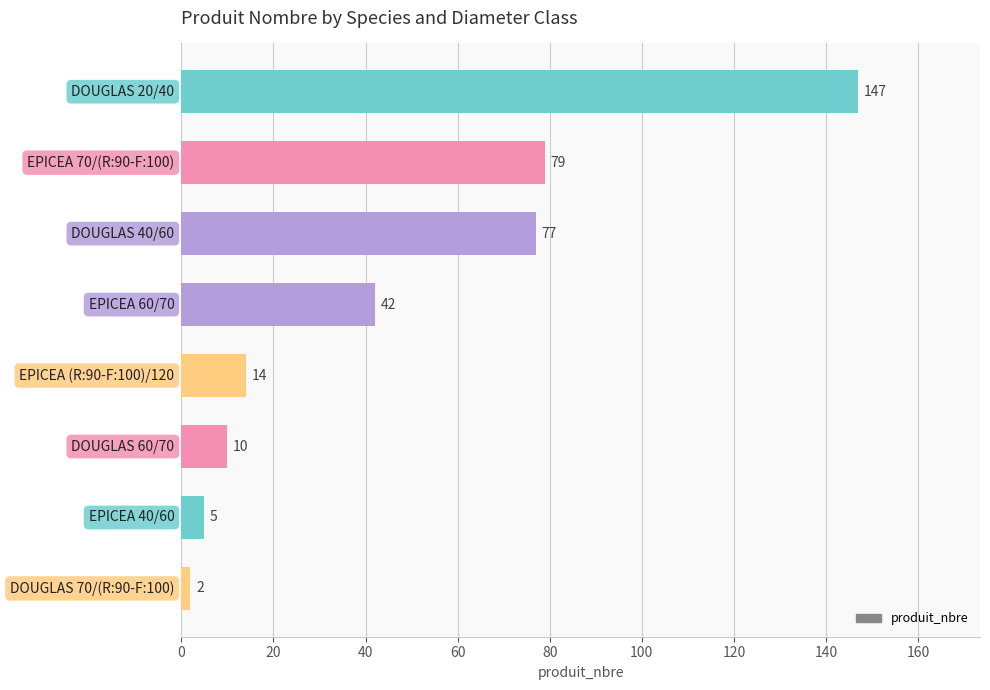

What is the sum of all values?

376